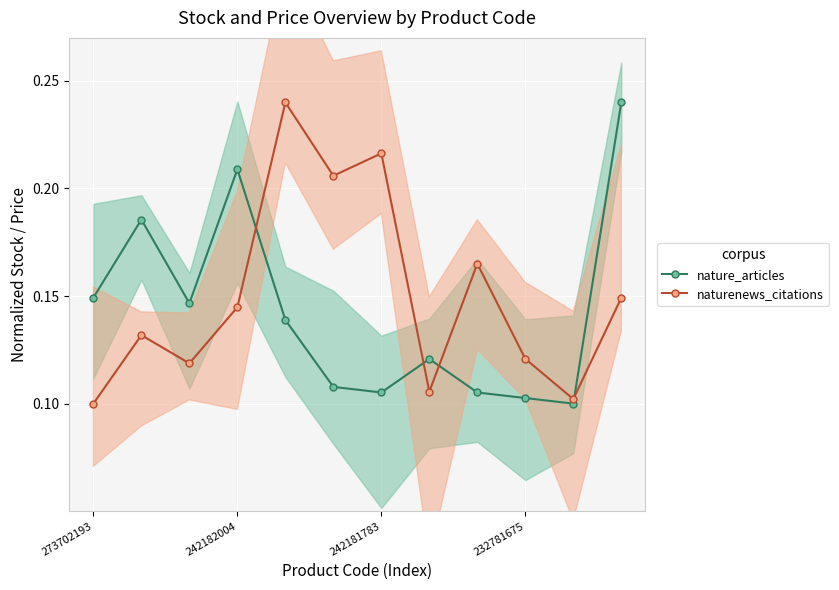

True or false: naturenews_citations and nature_articles intersect in this chart.

True